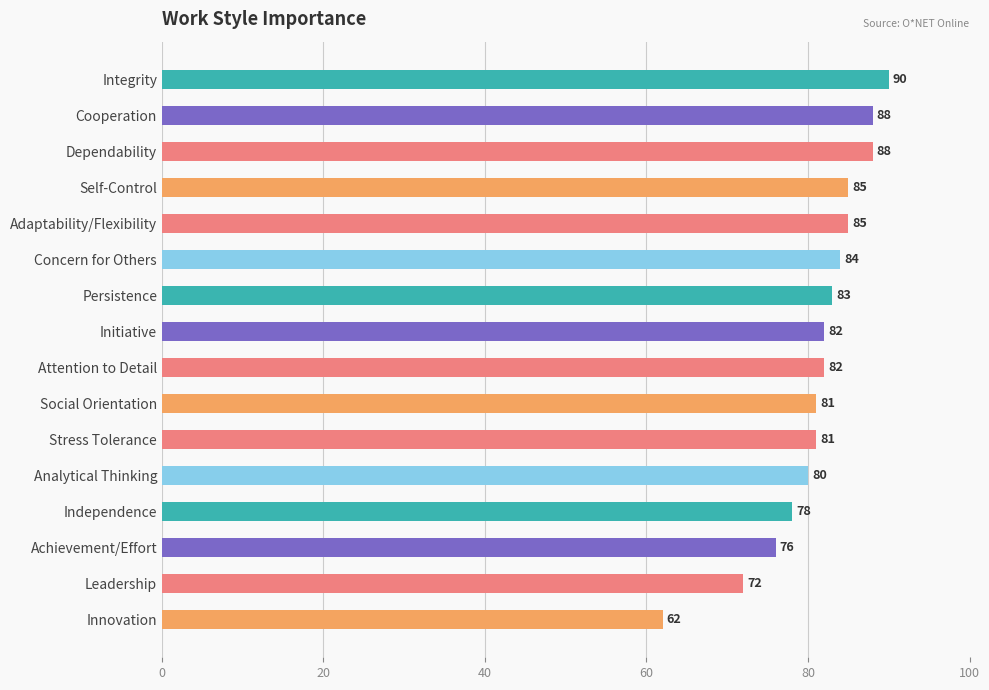

What is the difference between the maximum and second lowest values?

18